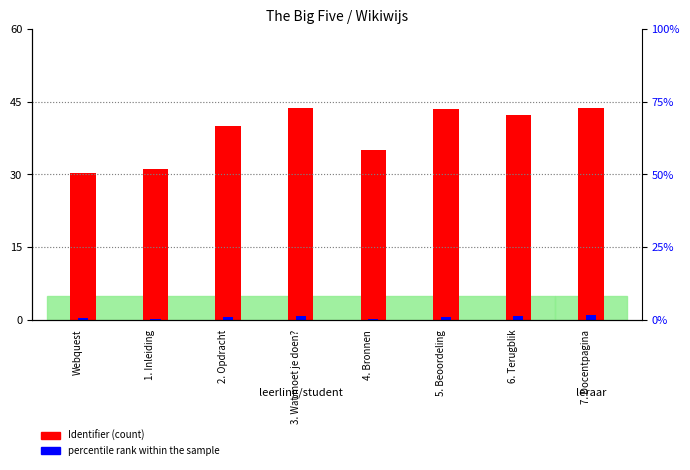

What is the difference between the Identifier (scaled) values at 5. Beoordeling and 6. Terugblik?

1.2